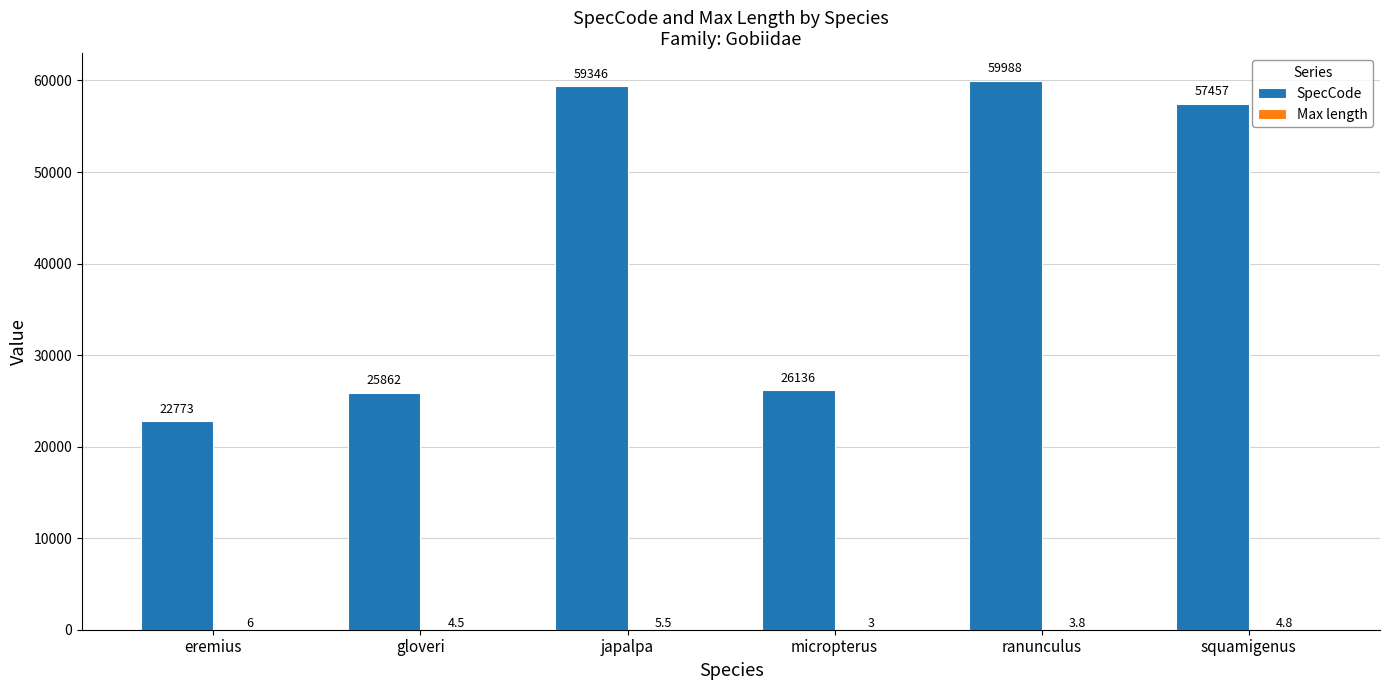

What is the difference between the SpecCode values at japalpa and squamigenus?

1889.0